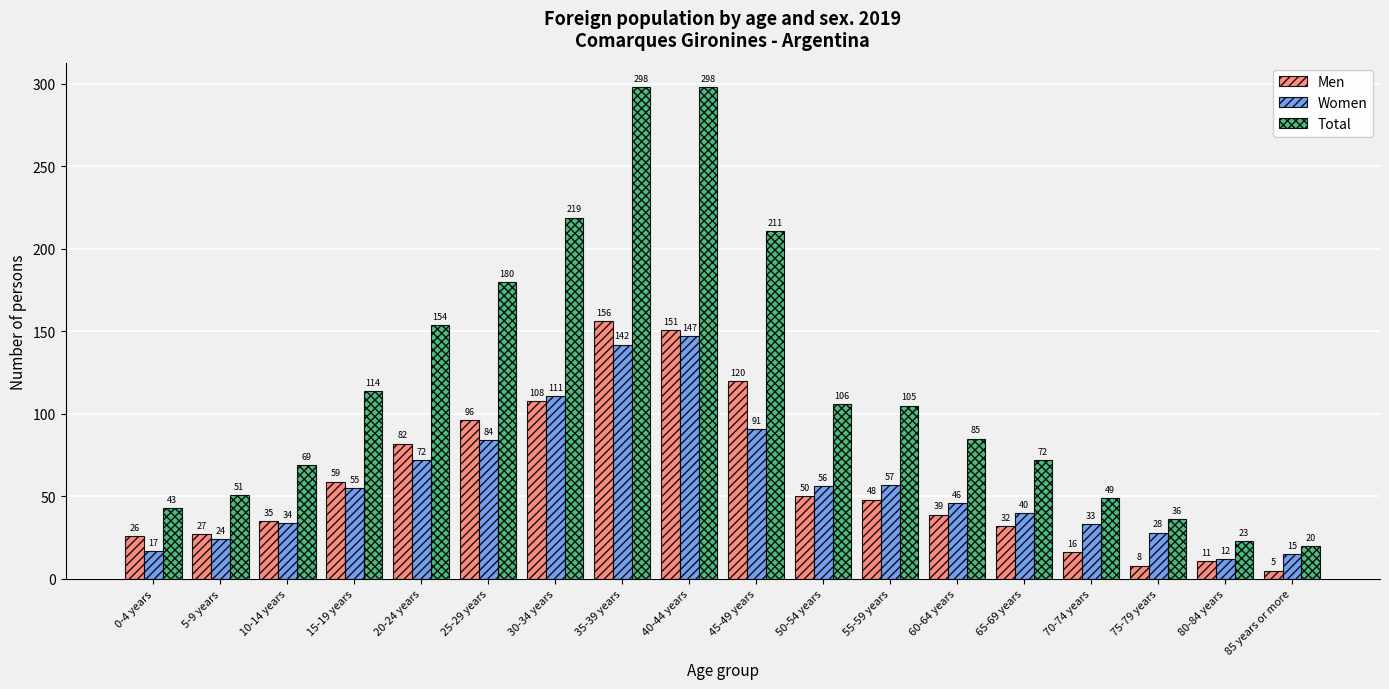

What is the smallest value displayed?

5